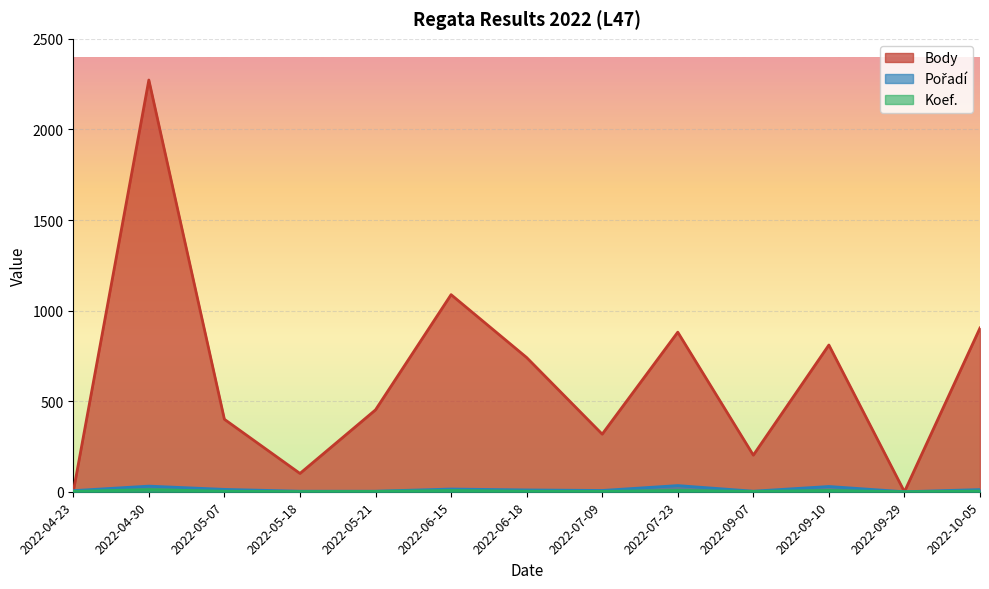

How many values in Koef. are above zero?

12